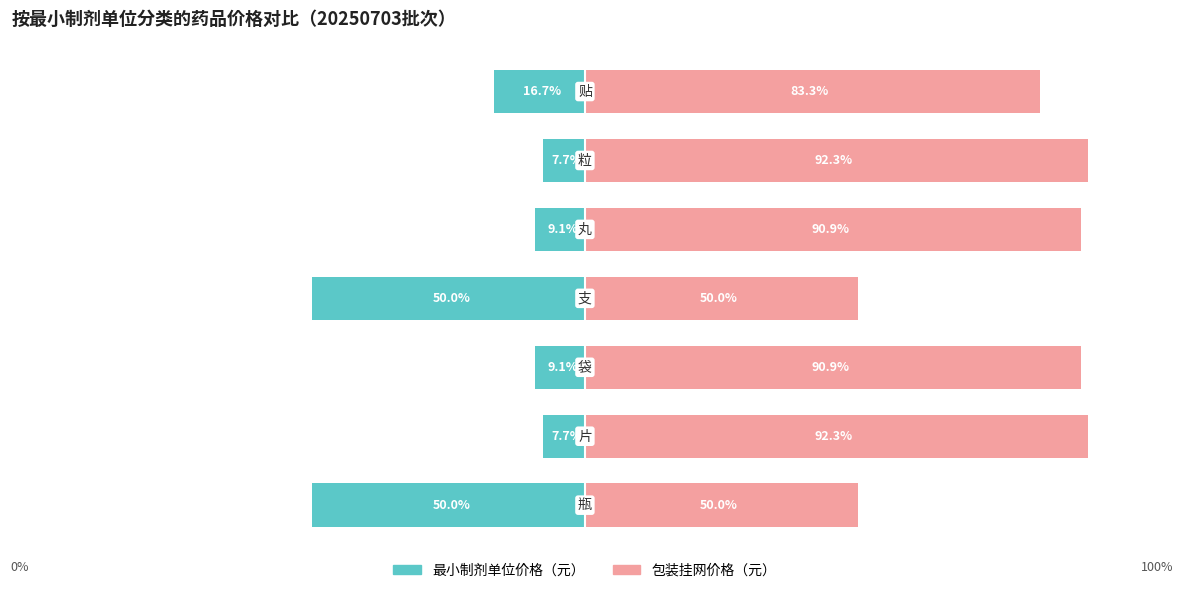

At −75, list the series in order from smallest to largest.

最小制剂单位价格（元）, 包装挂网价格（元）